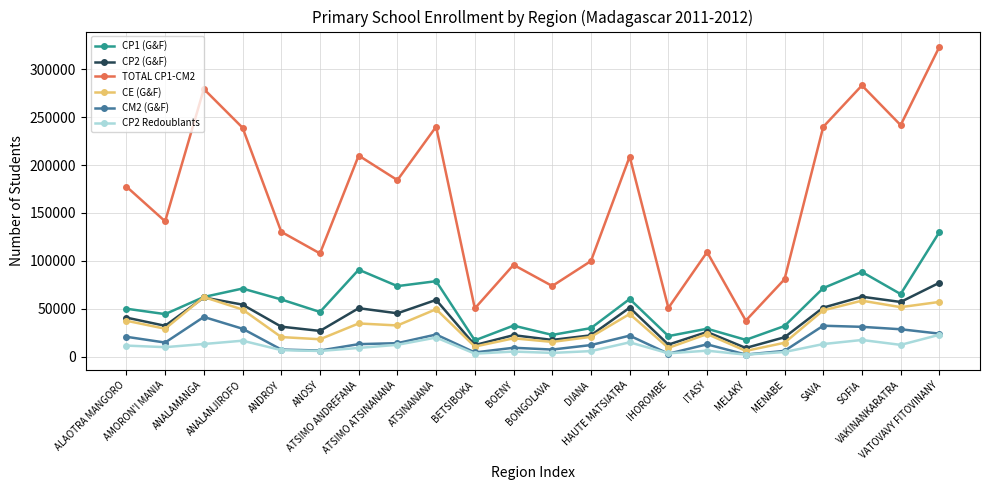

At how many categories does at least one series exceed 148247?

11